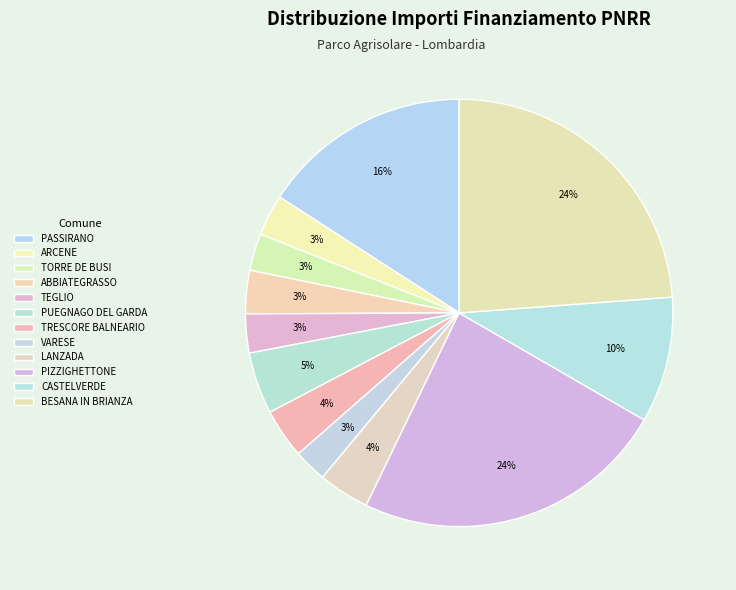

How many slices are in this pie chart?

12